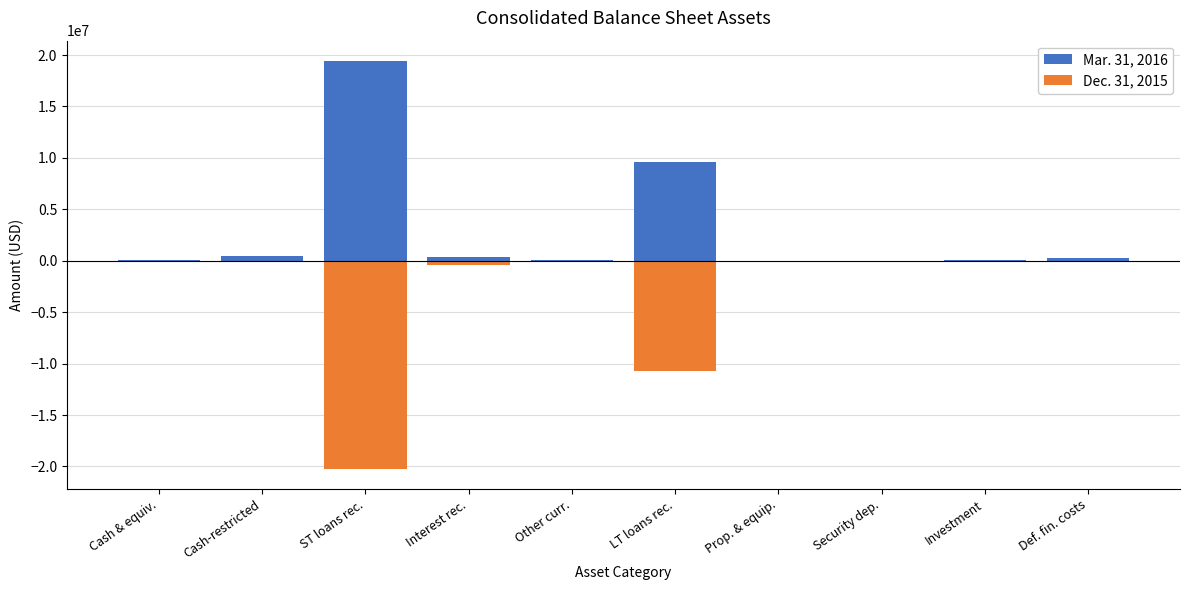

What is the average value of the Mar. 31, 2016 series?

3032980